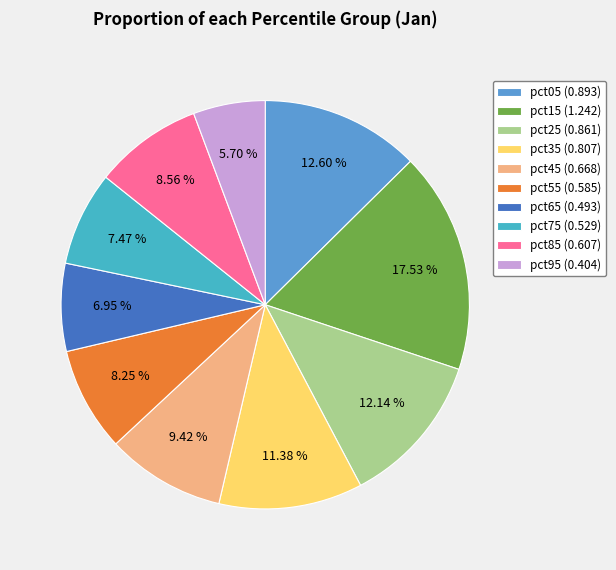

Is there a majority slice in this chart?

No